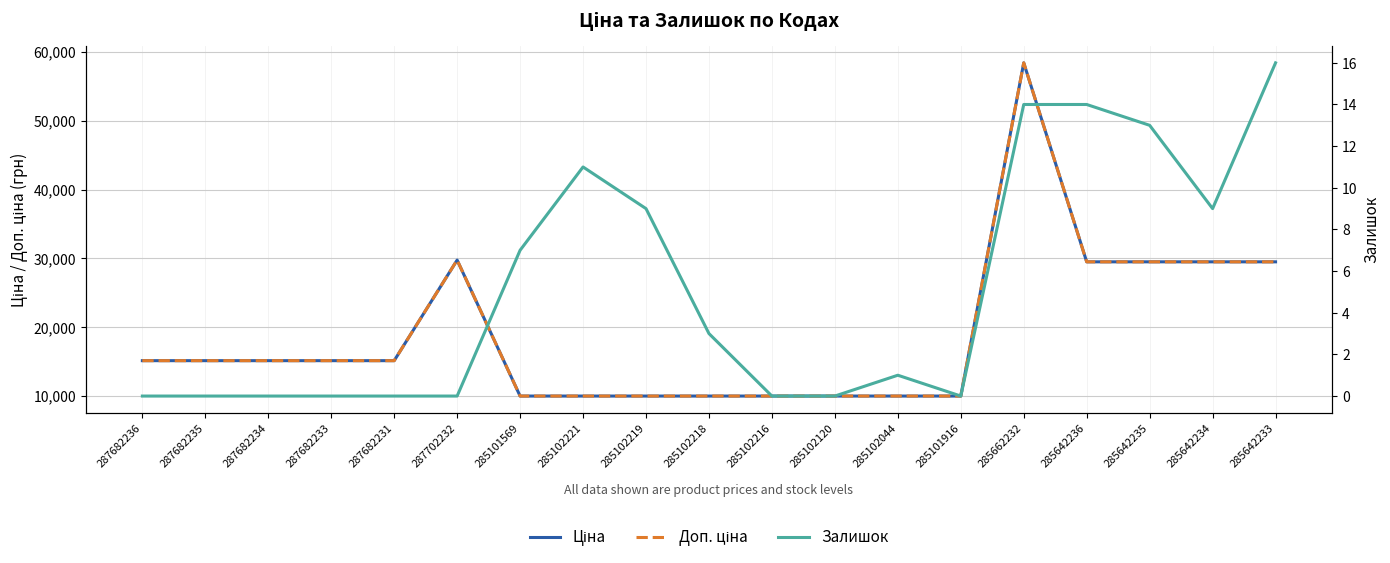

Between 285101569 and 285102120, which series saw the biggest shift?

Залишок